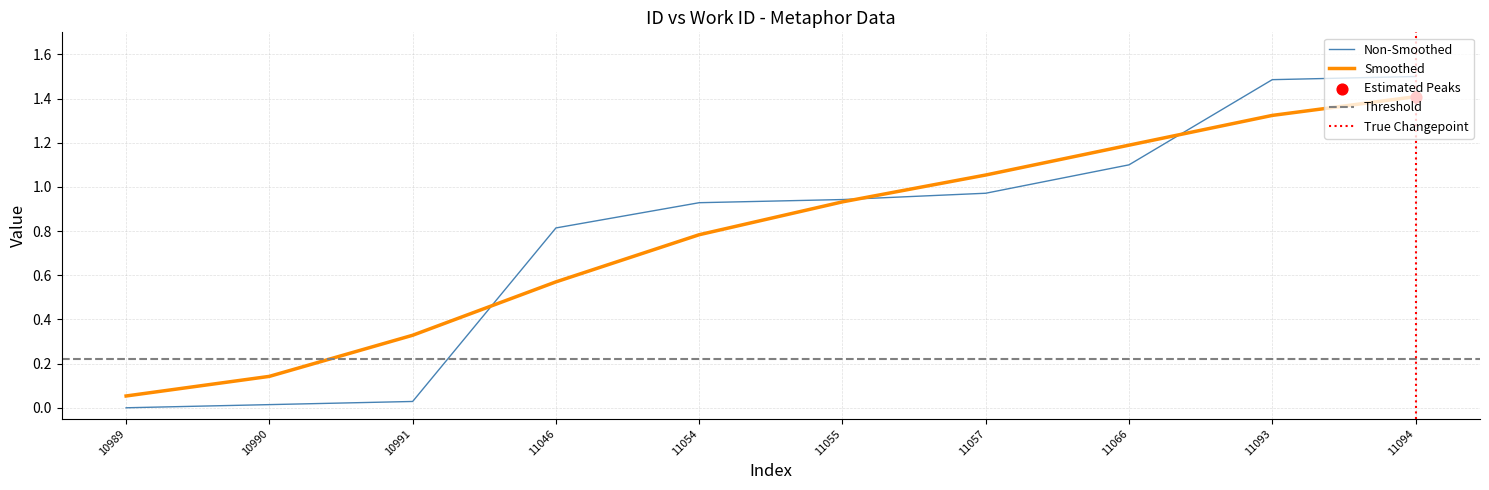

Approximately how many times larger is the value at 11054 compared to 11066?

0.8